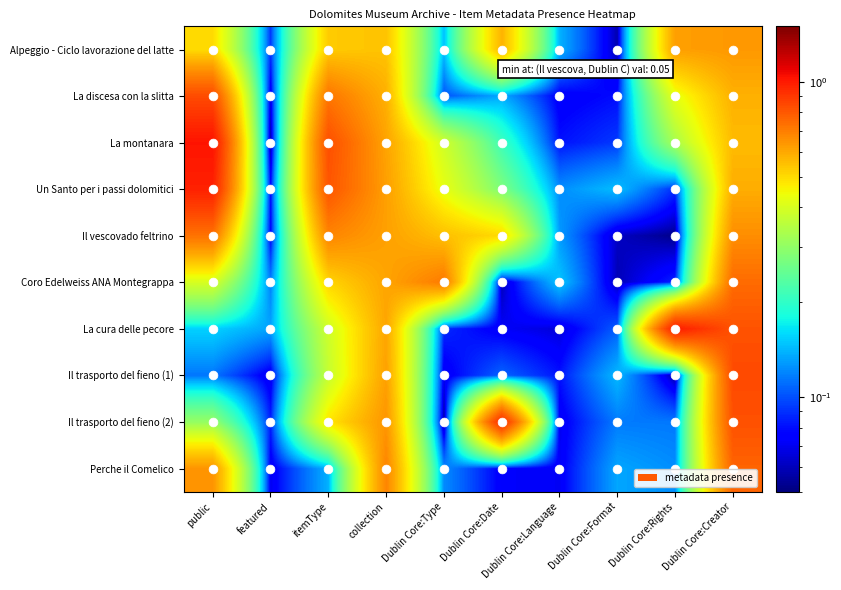

What is the total value across all series at Dublin Core:Language?

1.0